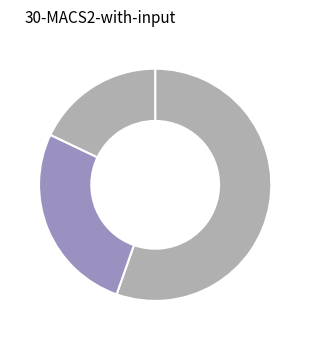

Count the number of slices in the pie.

3